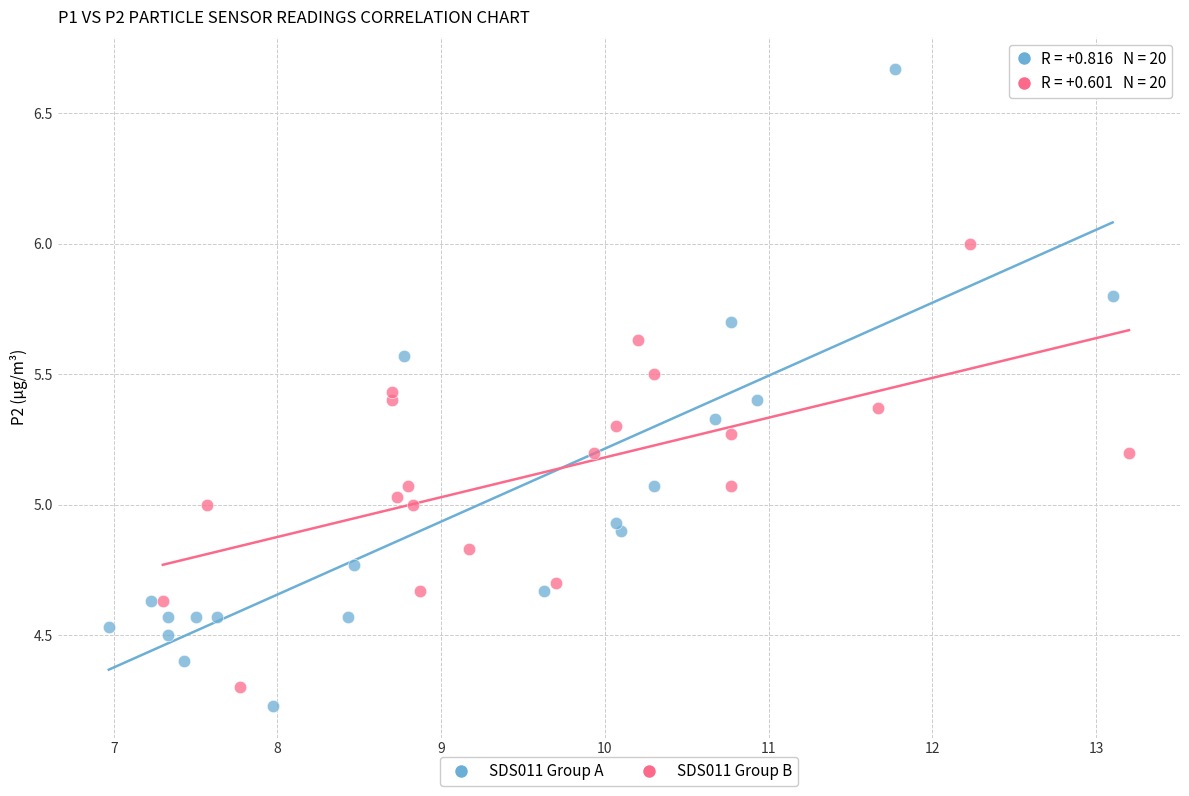

Which series contains the highest Y value?

SDS011 Group A